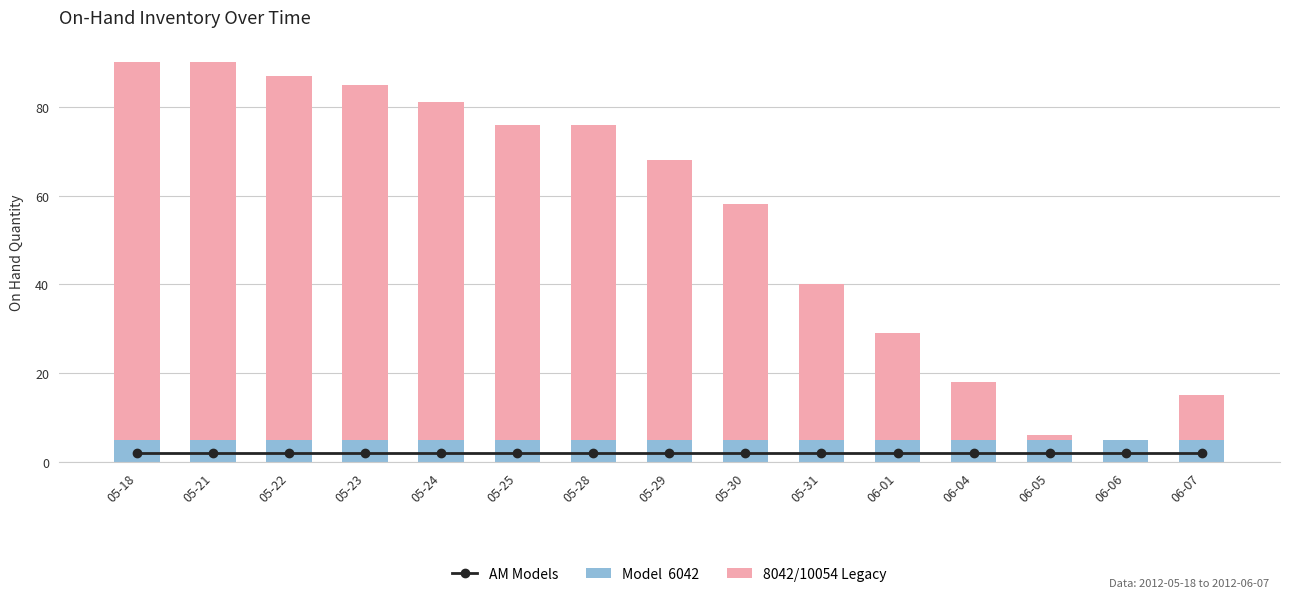

At which category does the chart reach its peak across all series?

05-18